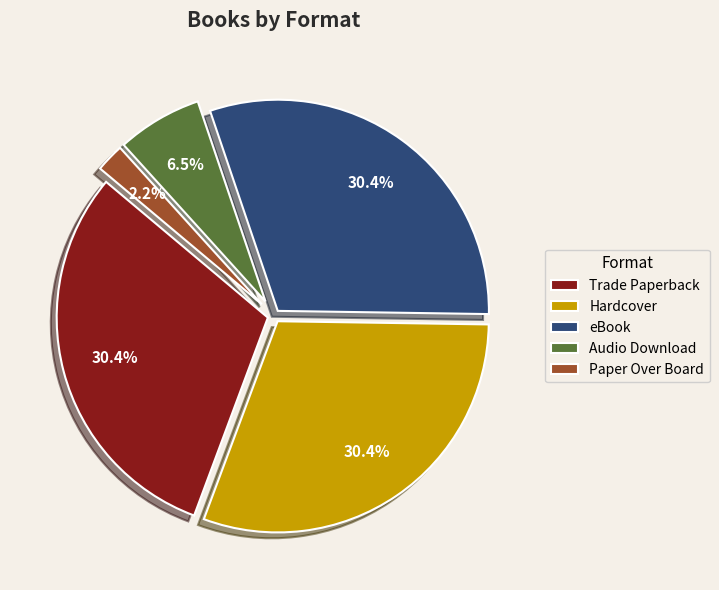

To the nearest percent, what portion does Hardcover represent?

30%